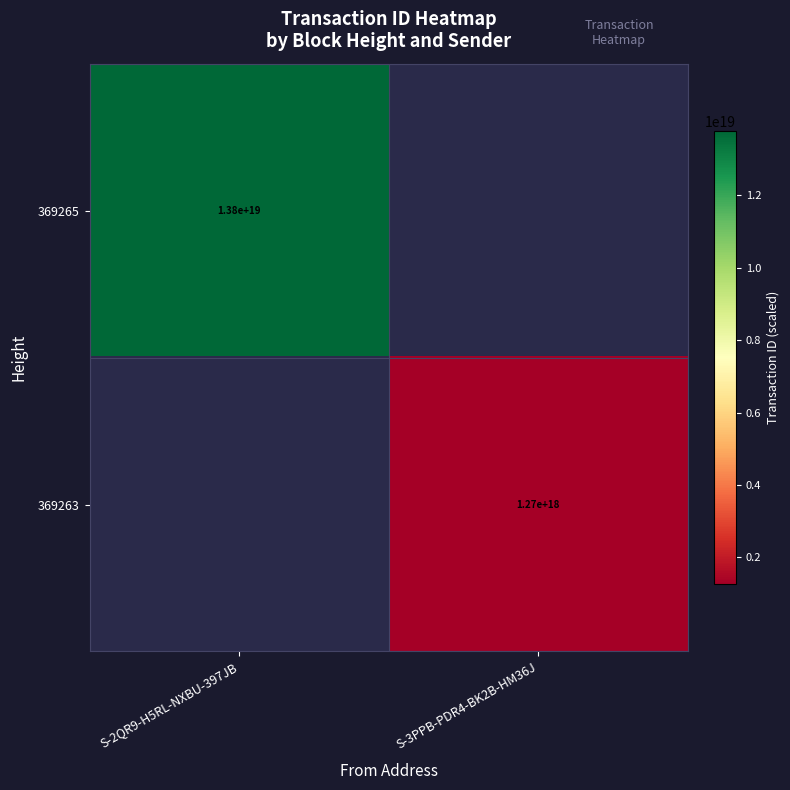

The value of 369263 at S-3PPB-PDR4-BK2B-HM36J is 2154295230993207296. True or false?

False